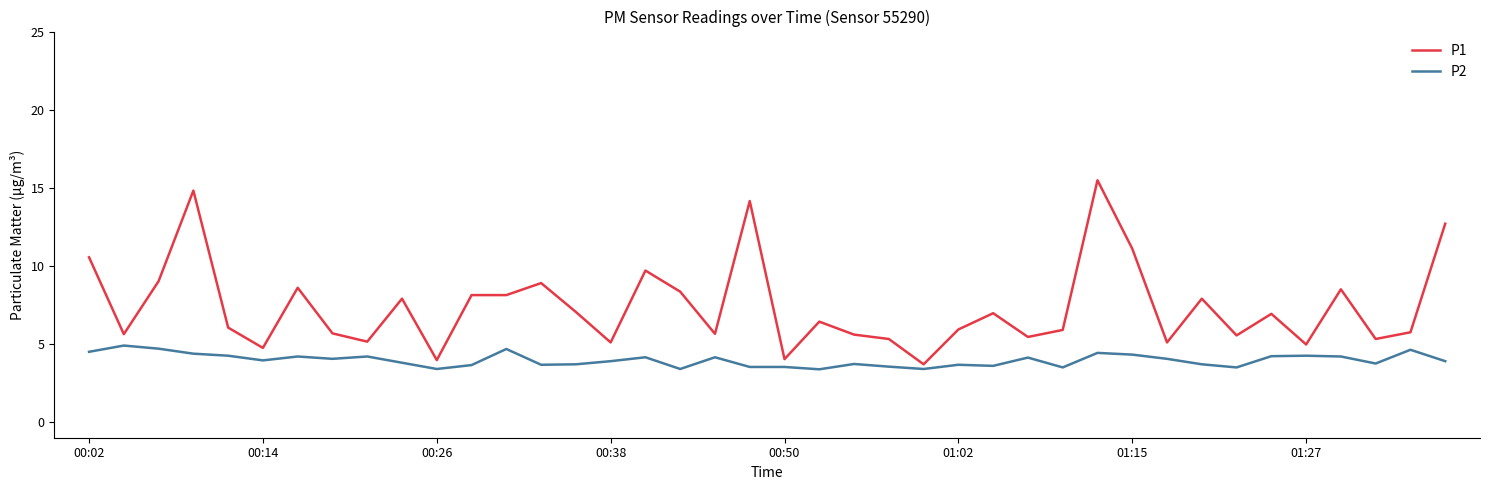

Rank the series by their average value, from highest to lowest.

P1, P2